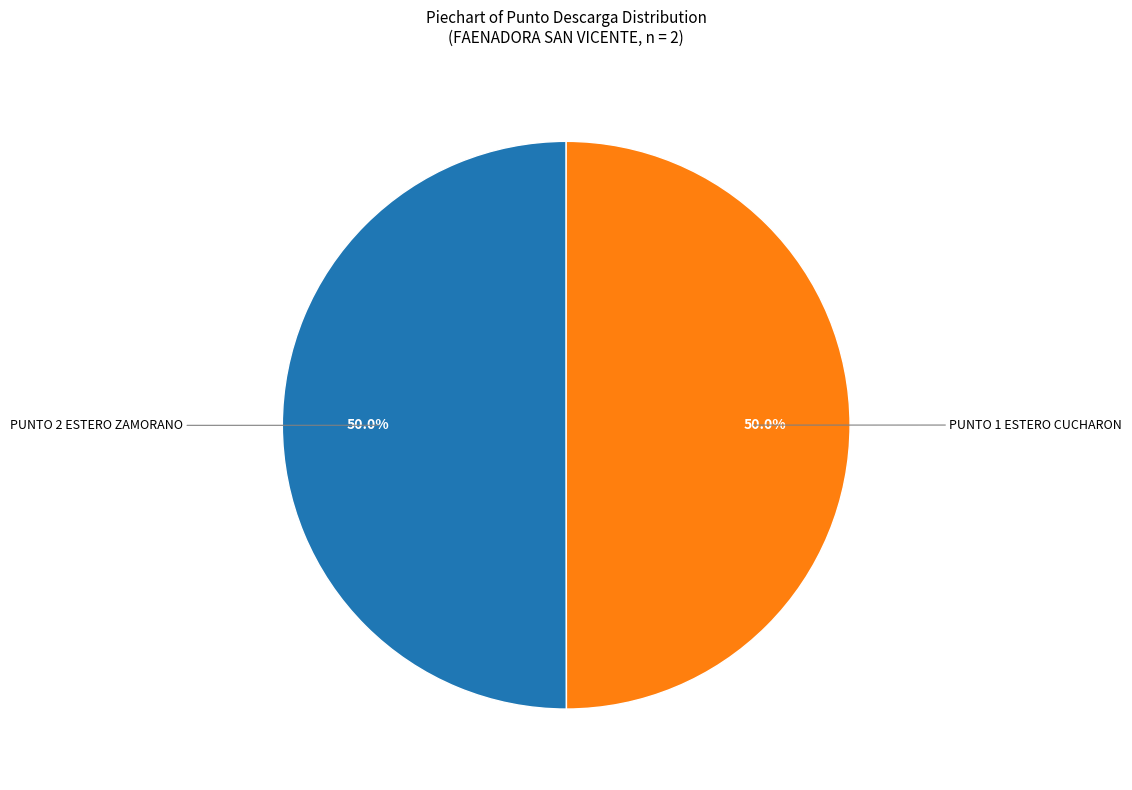

Combined, do PUNTO 1 ESTERO CUCHARON and PUNTO 2 ESTERO ZAMORANO account for over 50%?

Yes